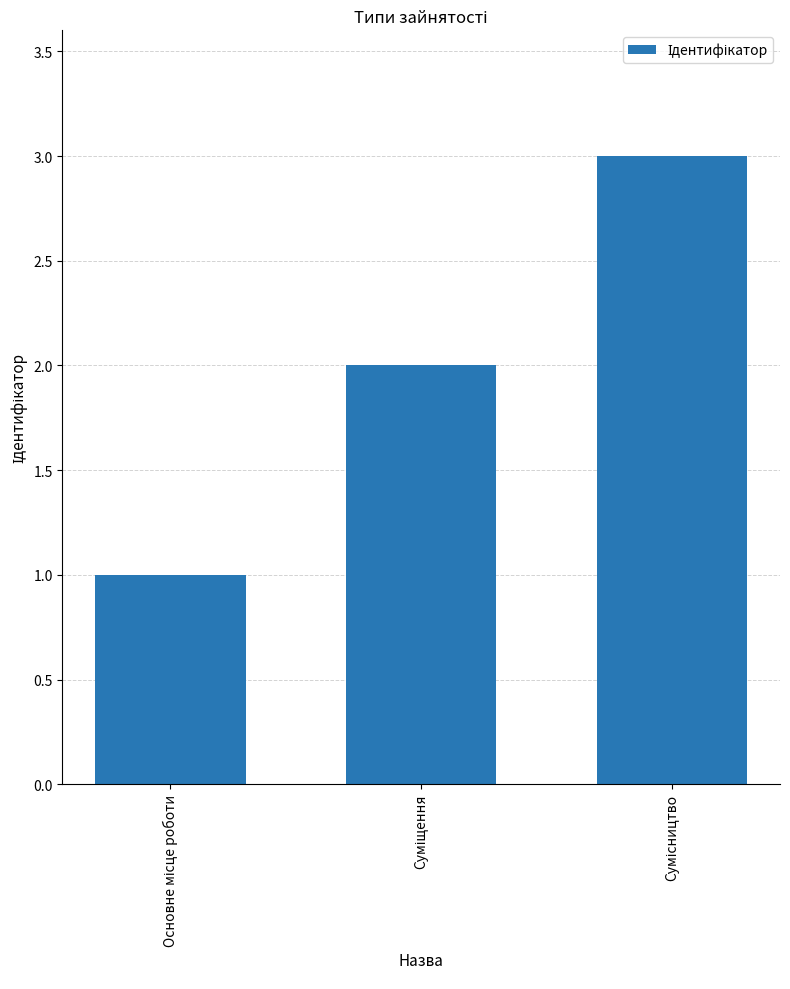

What is the sum of all values?

6